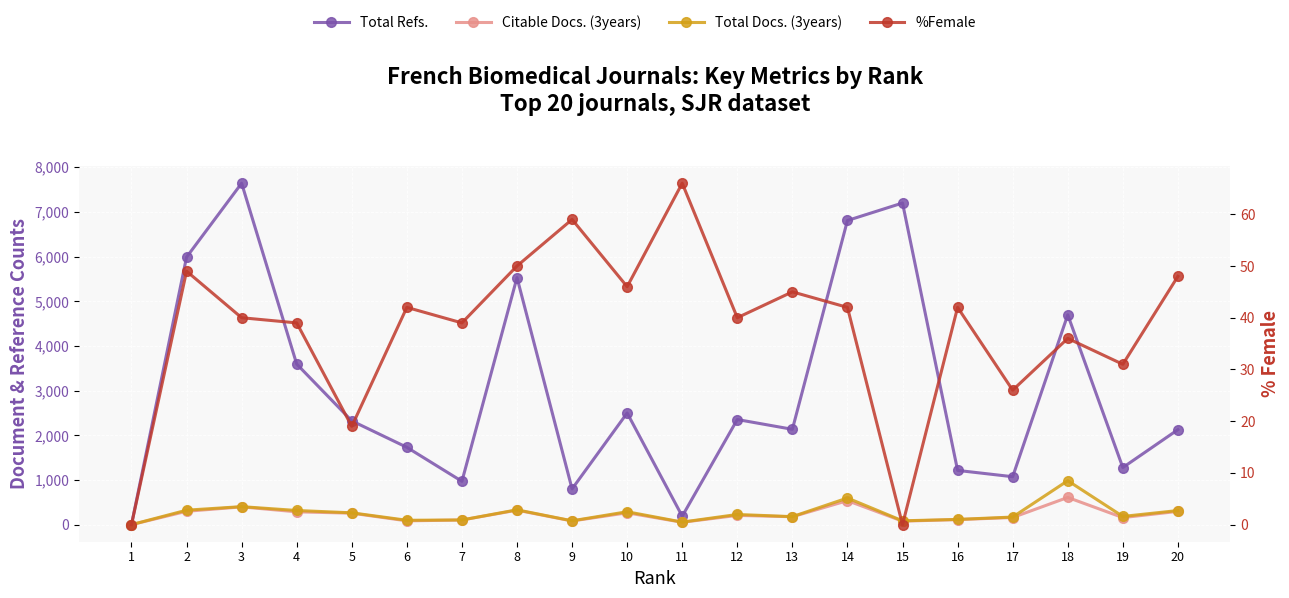

List the series in order of their peak value, highest first.

Total Refs., Total Docs. (3years), Citable Docs. (3years), %Female